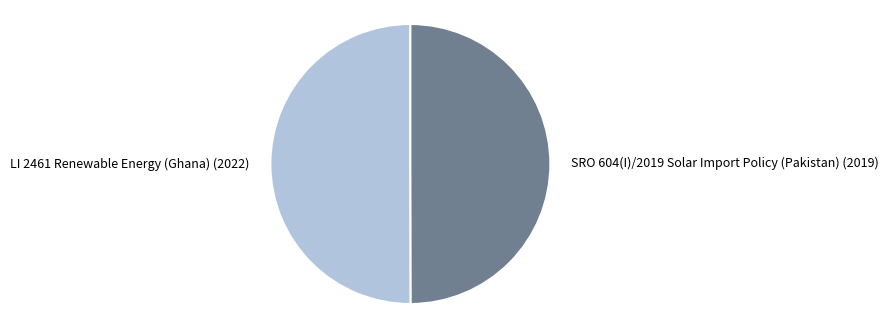

How many slices are in this pie chart?

2